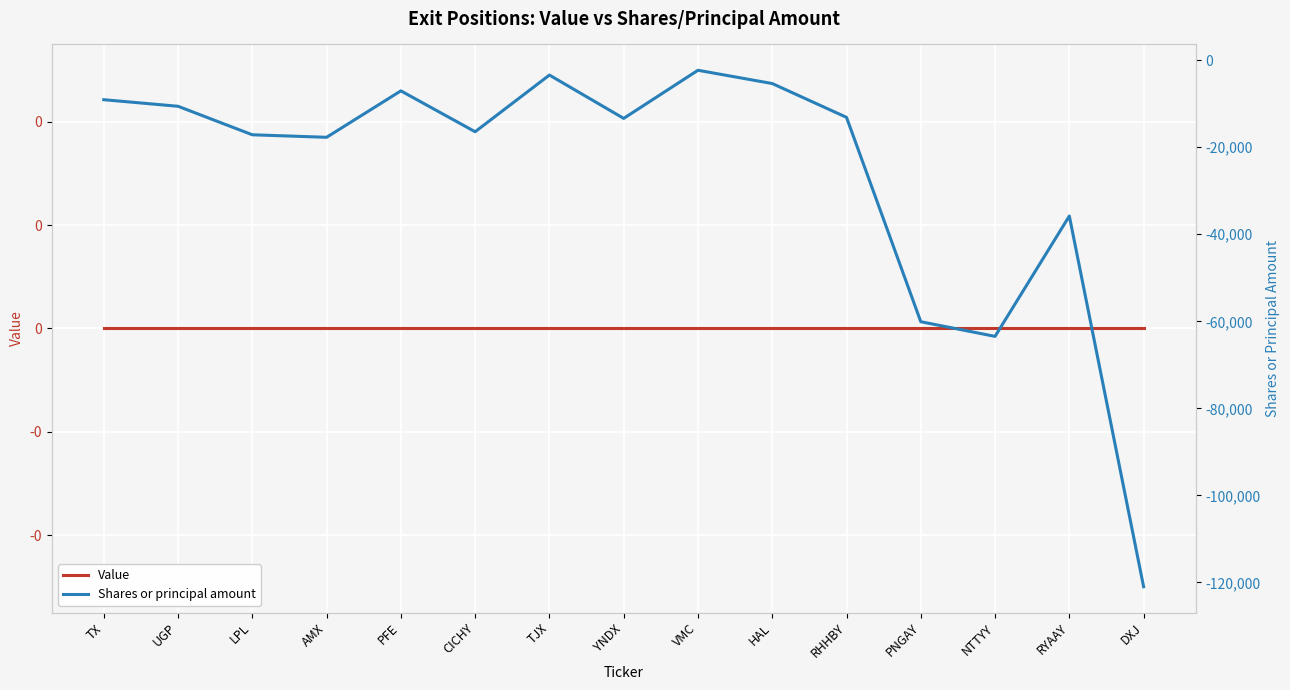

At which category does Shares or principal amount reach its first local valley?

AMX